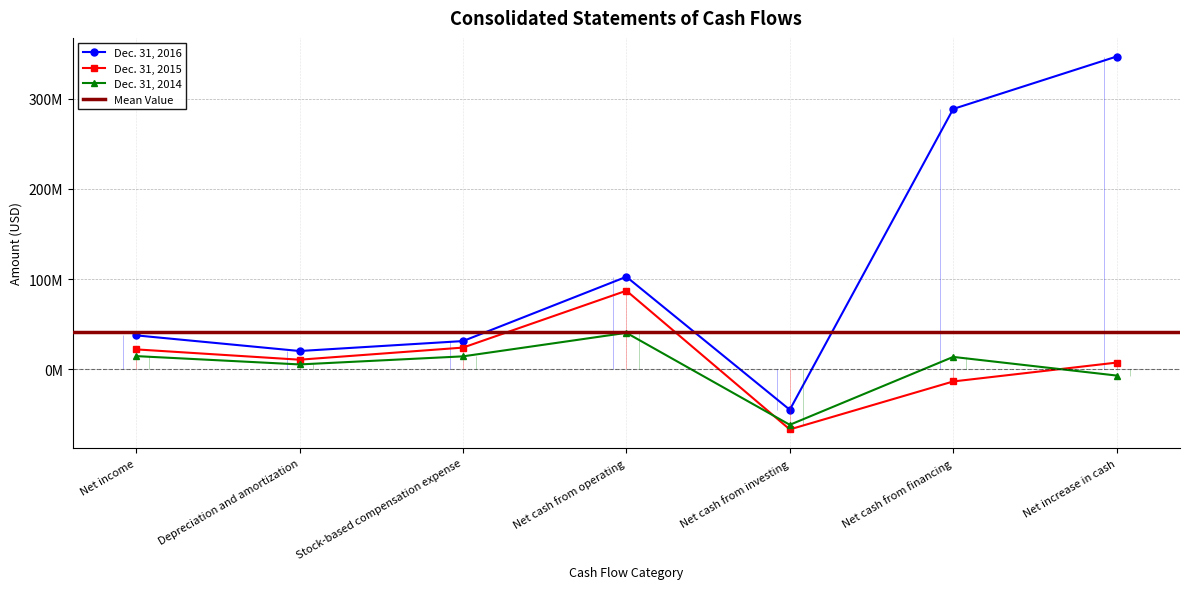

What is the difference between the second highest and second lowest values in the Dec. 31, 2015 series?

37482000